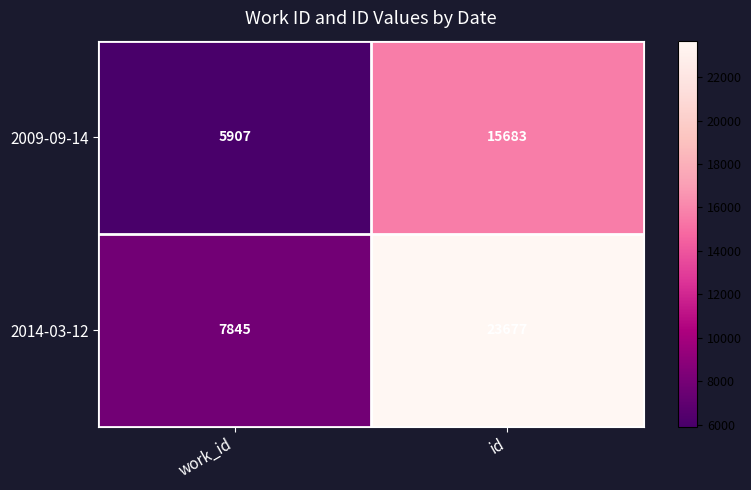

Which series has the widest spread of values?

2014-03-12